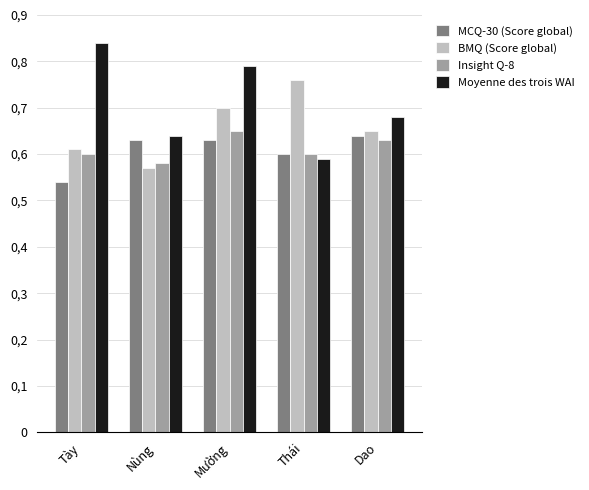

What are all the series names shown in the legend?

MCQ-30 (Score global), BMQ (Score global), Insight Q-8, Moyenne des trois WAI